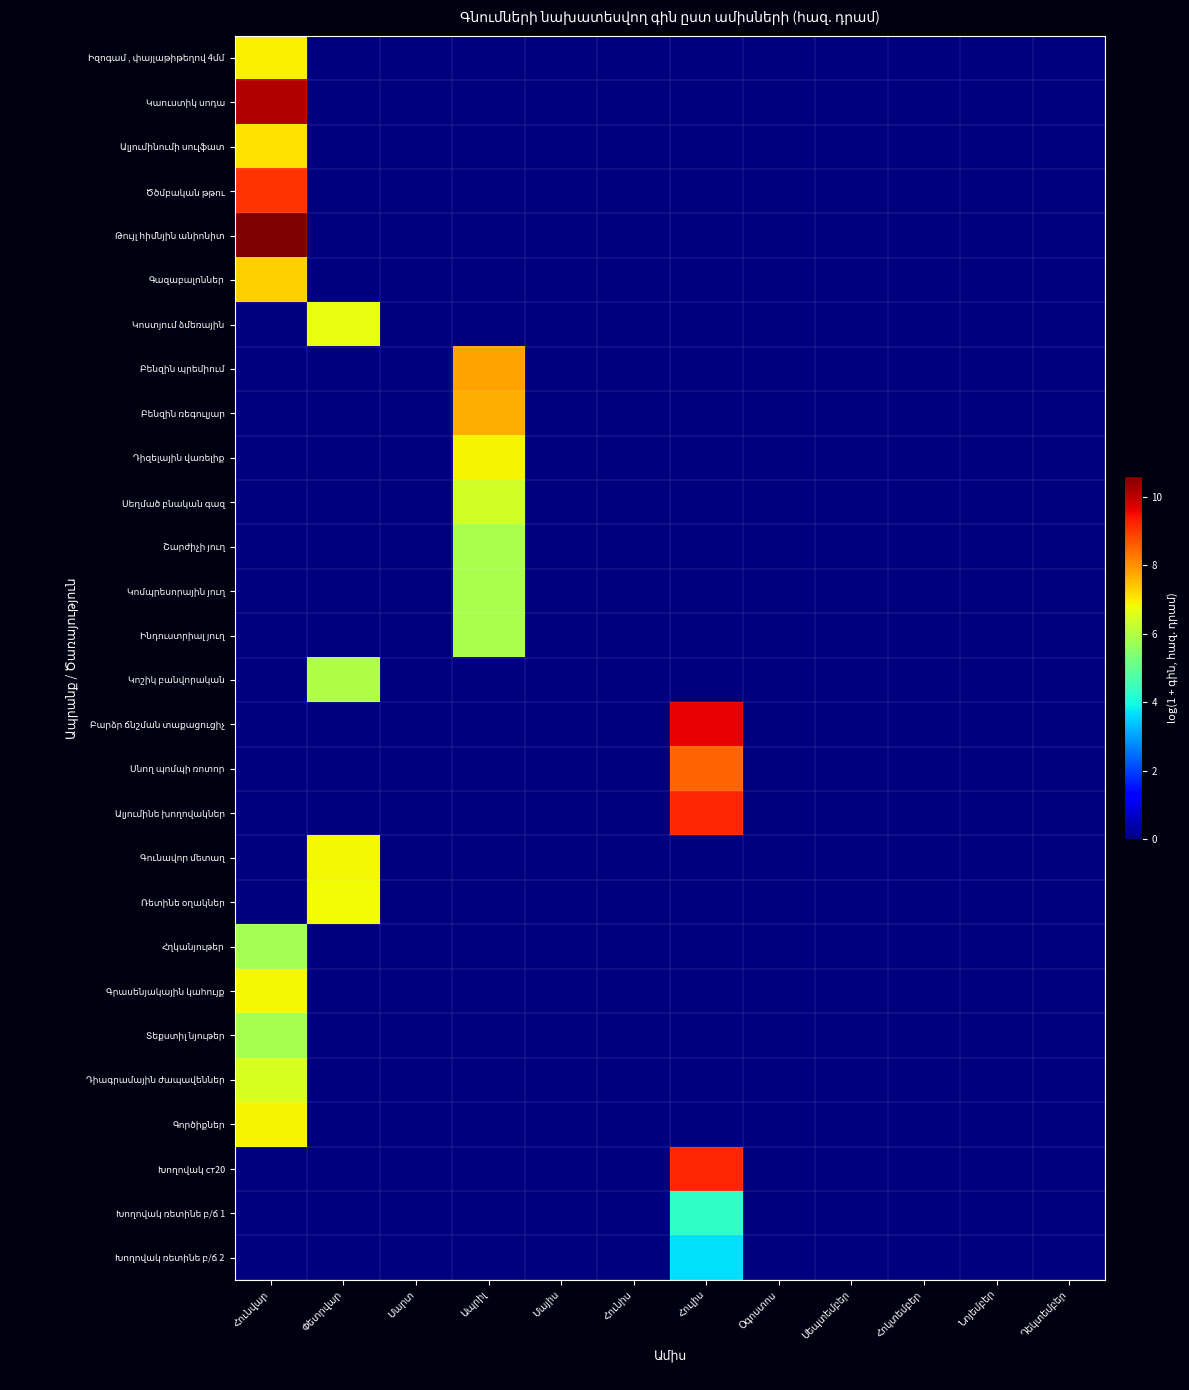

At how many categories does at least one series exceed 5?

4